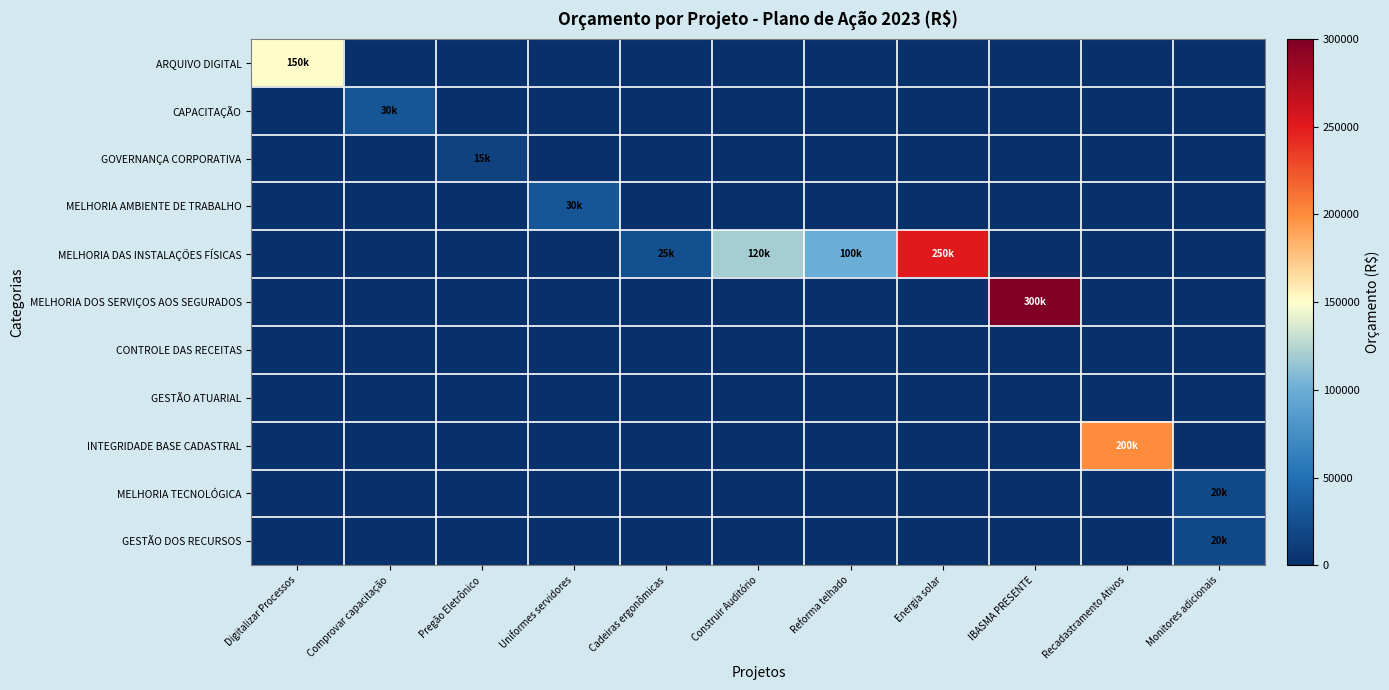

Rank the series by their maximum value, from highest to lowest.

MELHORIA DOS SERVIÇOS AOS SEGURADOS, MELHORIA DAS INSTALAÇÕES FÍSICAS, INTEGRIDADE BASE CADASTRAL, ARQUIVO DIGITAL, CAPACITAÇÃO, MELHORIA AMBIENTE DE TRABALHO, MELHORIA TECNOLÓGICA, GESTÃO DOS RECURSOS, GOVERNANÇA CORPORATIVA, CONTROLE DAS RECEITAS, GESTÃO ATUARIAL